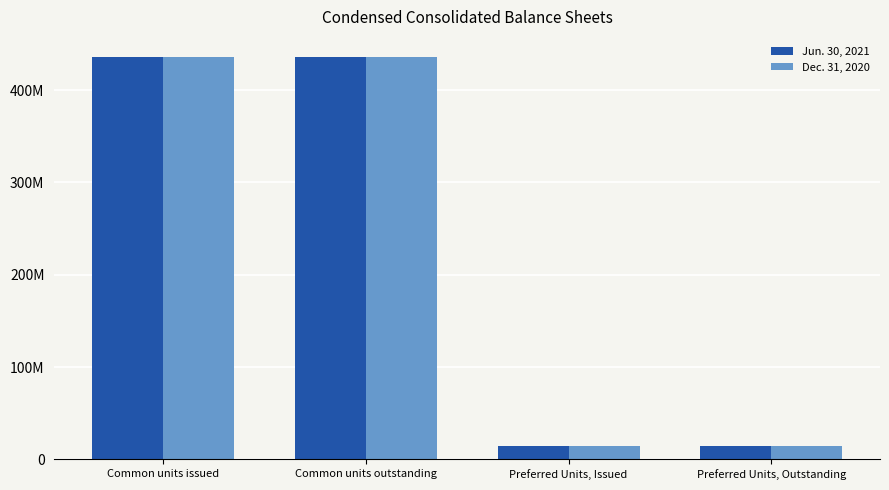

What are all the series names shown in the legend?

Jun. 30, 2021, Dec. 31, 2020